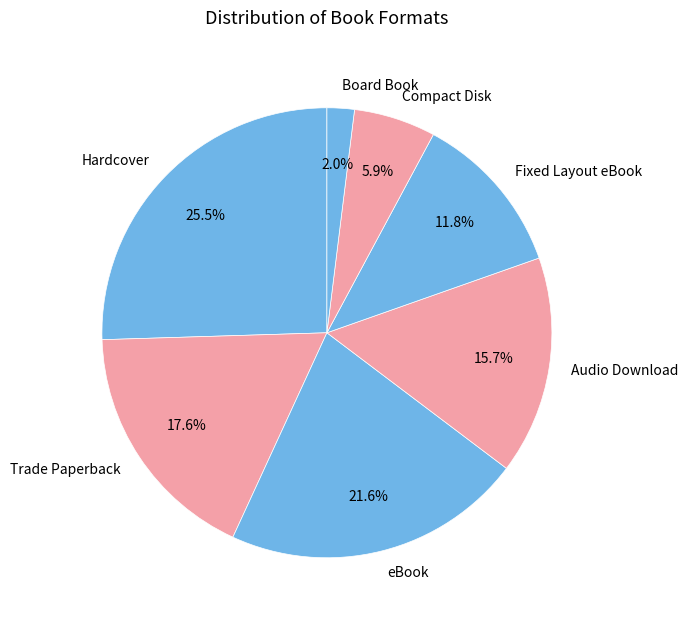

How many segments does this pie chart have?

7